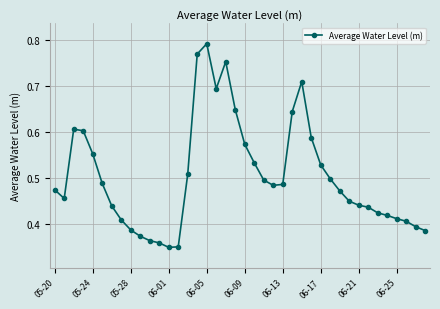

What is the sum of all values?

20.1